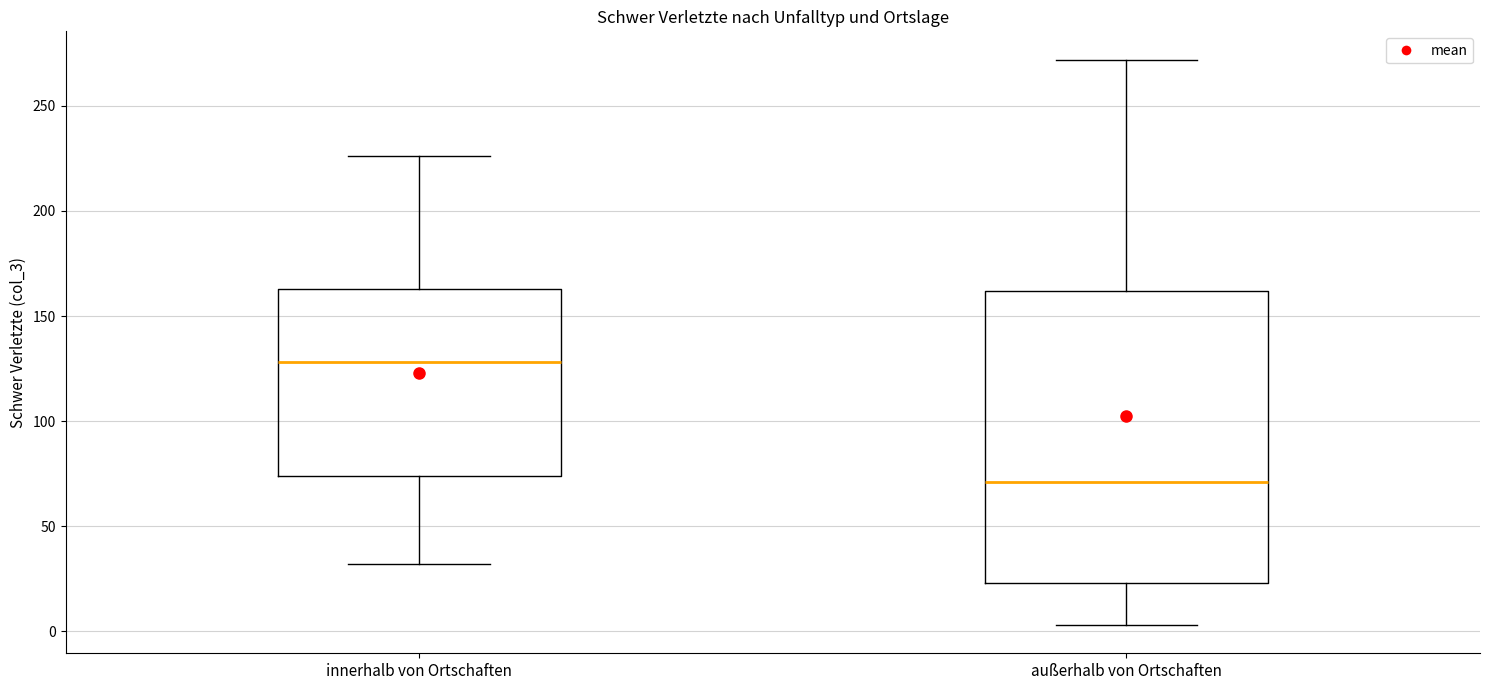

Reading left to right, read every box against the y-axis: the position of its median line, the range the box covers, and the ends of its whiskers. The values are not printed on the chart, so give them approximately, as read against the axis.

innerhalb von Ortschaften: median 130, box 75 to 165, whiskers 30 to 225
außerhalb von Ortschaften: median 70, box 25 to 160, whiskers 5 to 270